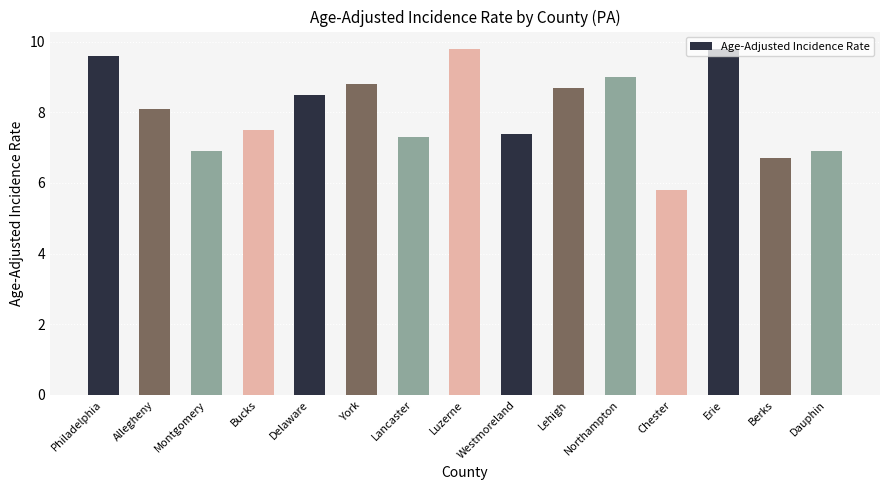

Which has a higher value, Bucks or Berks?

Bucks